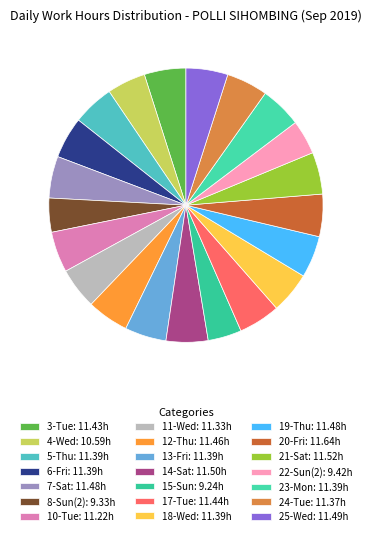

Which has a higher value, 22-Sun(2) or 12-Thu?

12-Thu